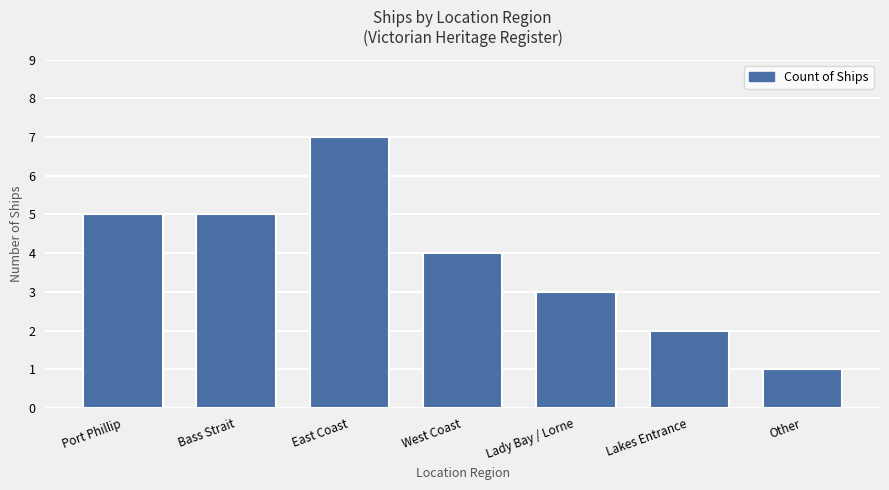

What is the label of the 2nd bar from the left?

Bass Strait